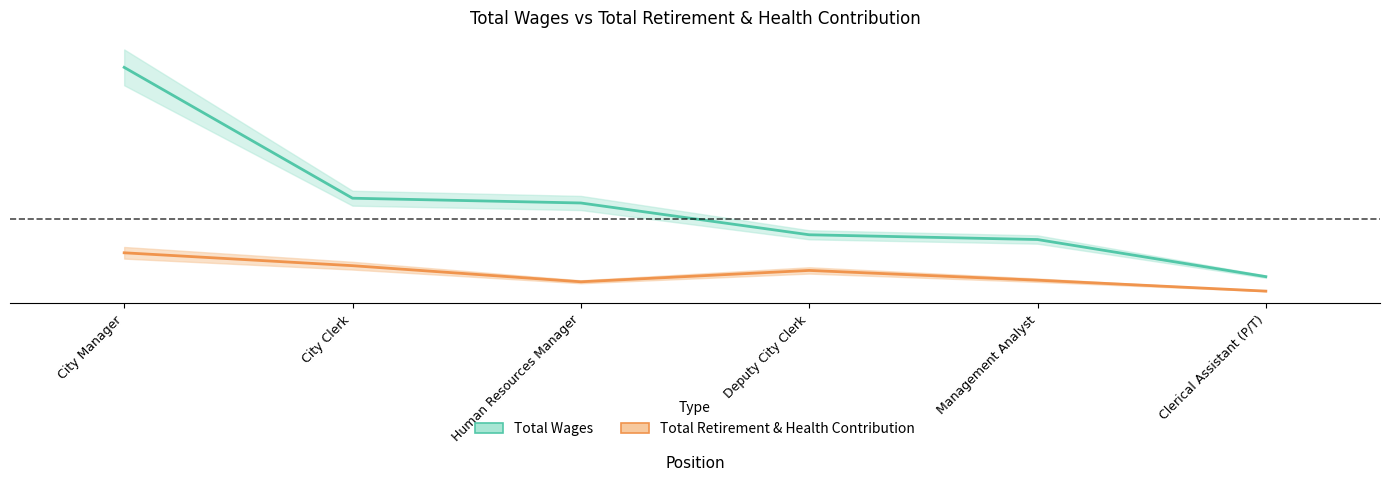

At City Manager, list the series in order from smallest to largest.

Total Retirement & Health Contribution, Total Wages